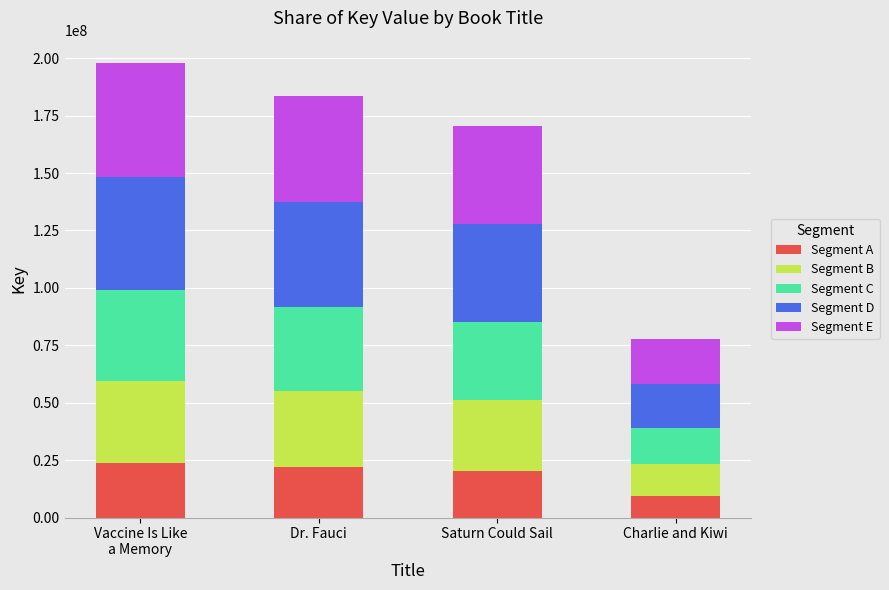

What is the approximate value of Segment A at Charlie and Kiwi?

9323825.5